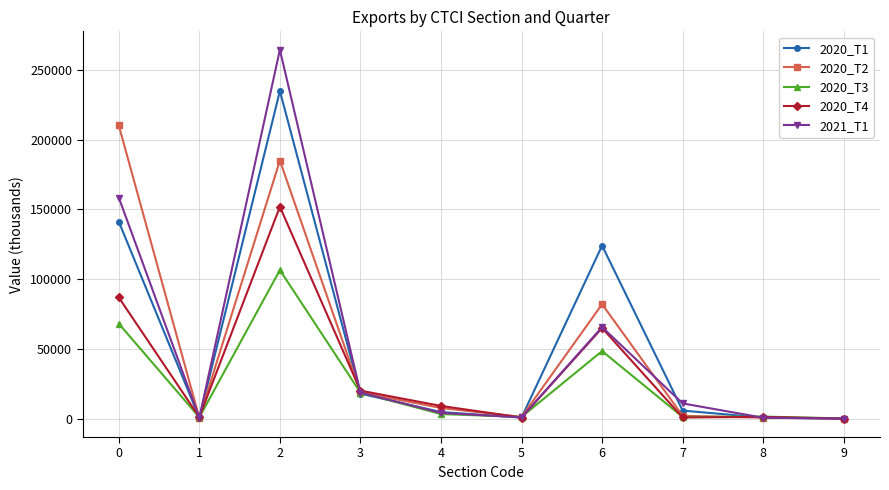

Where is the first local maximum for 2020_T1?

2